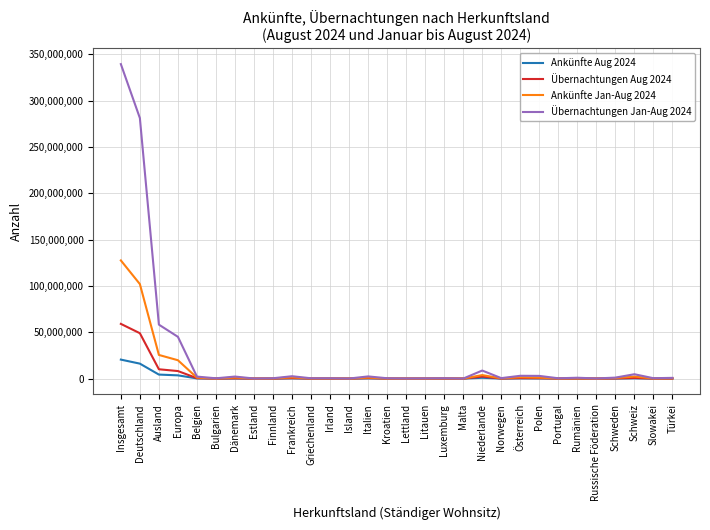

Which label corresponds to the largest value in the chart?

Insgesamt